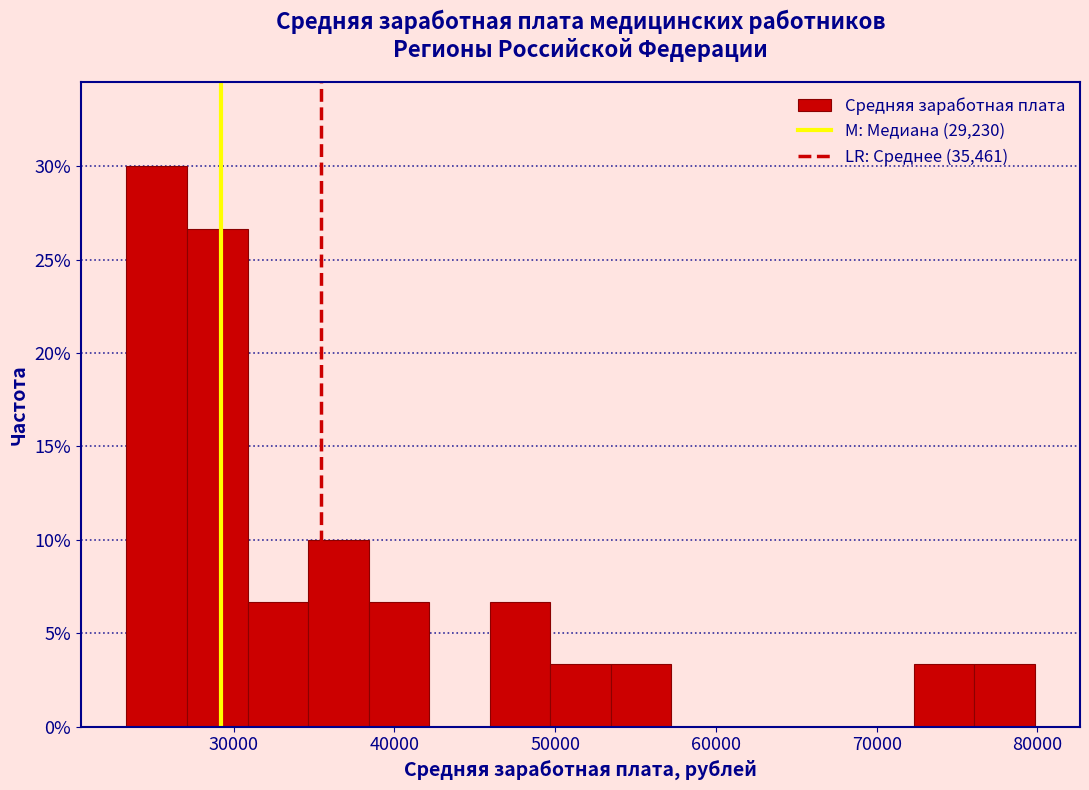

Around what value on the x-axis is the tallest bar? Give the approximate position of its centre, as read against the axis.

25000